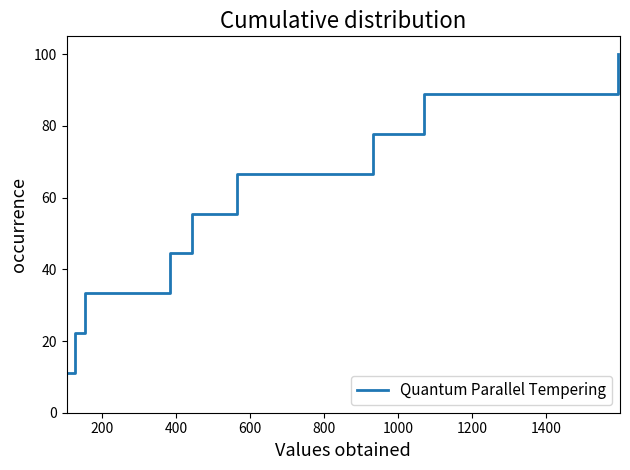

What is the difference between the maximum and minimum values?

88.9